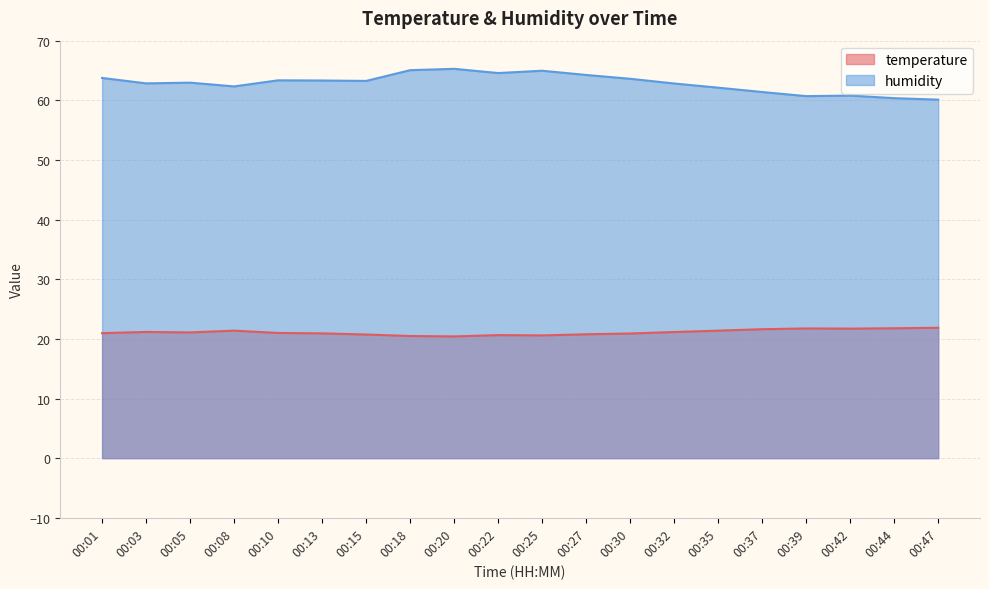

What is the difference between the maximum and second lowest values in the humidity series?

4.9